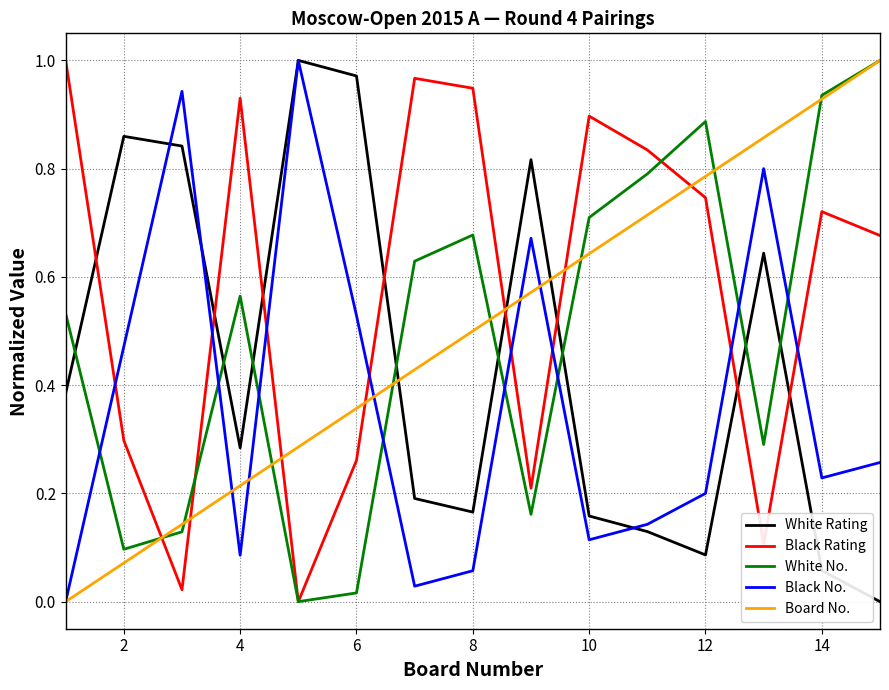

How many times do Black Rating and Black No. cross each other?

8